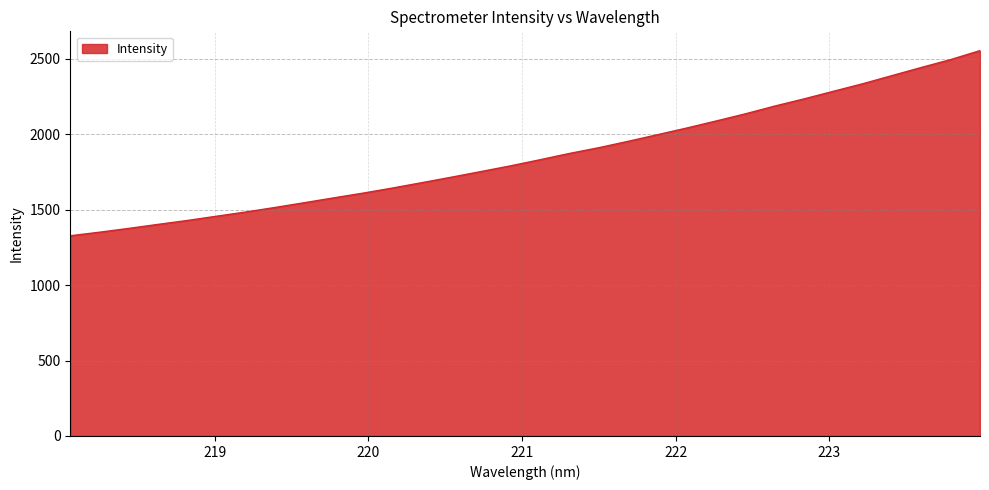

What is the difference between the maximum and minimum values?

1227.5